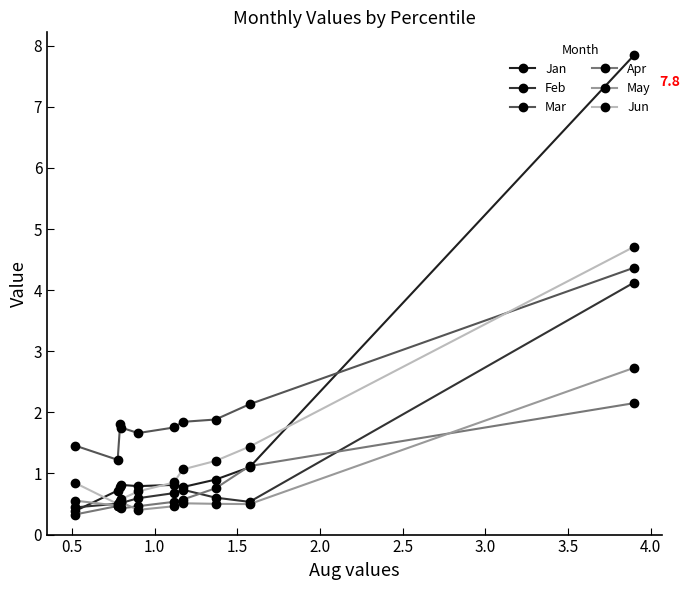

True or false: Mar and Feb cross at least once.

False